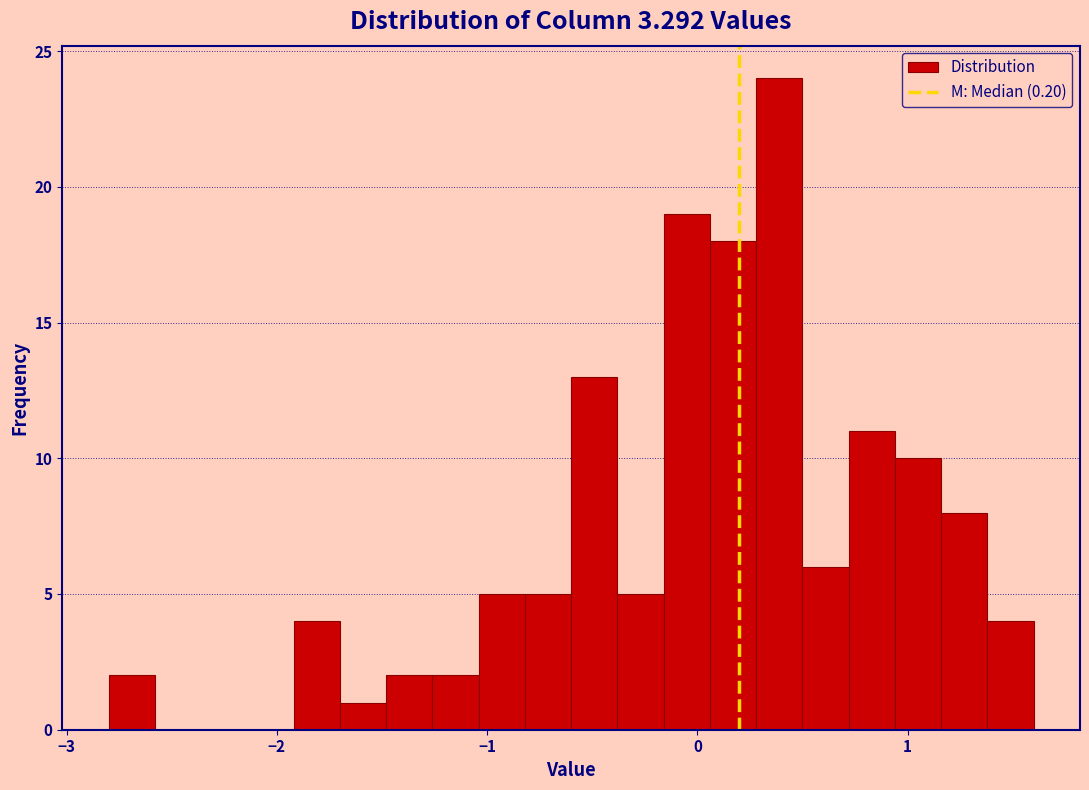

Around what value on the x-axis is the tallest bar? Give the approximate position of its centre, as read against the axis.

0.4